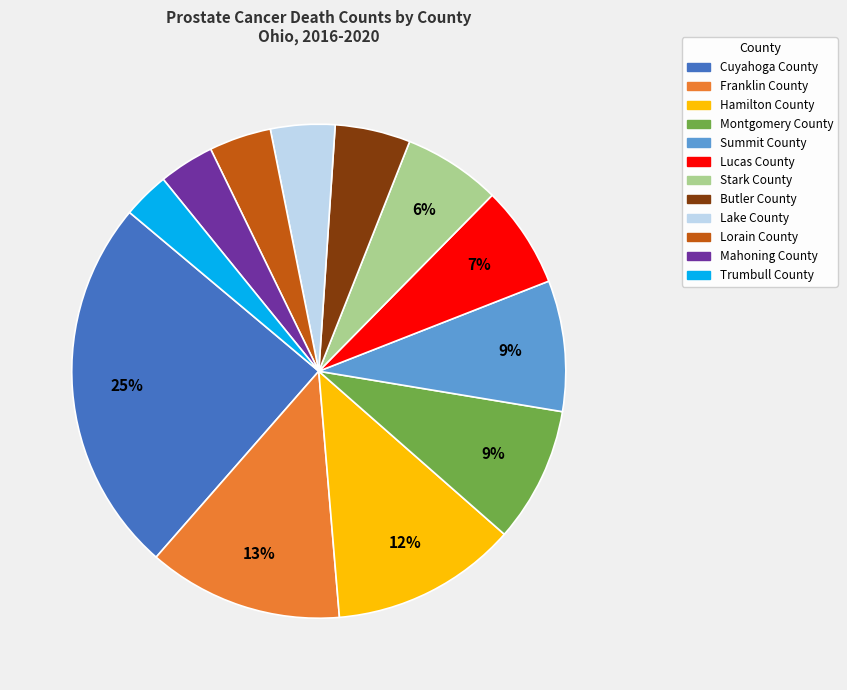

How many slices are in this pie chart?

12